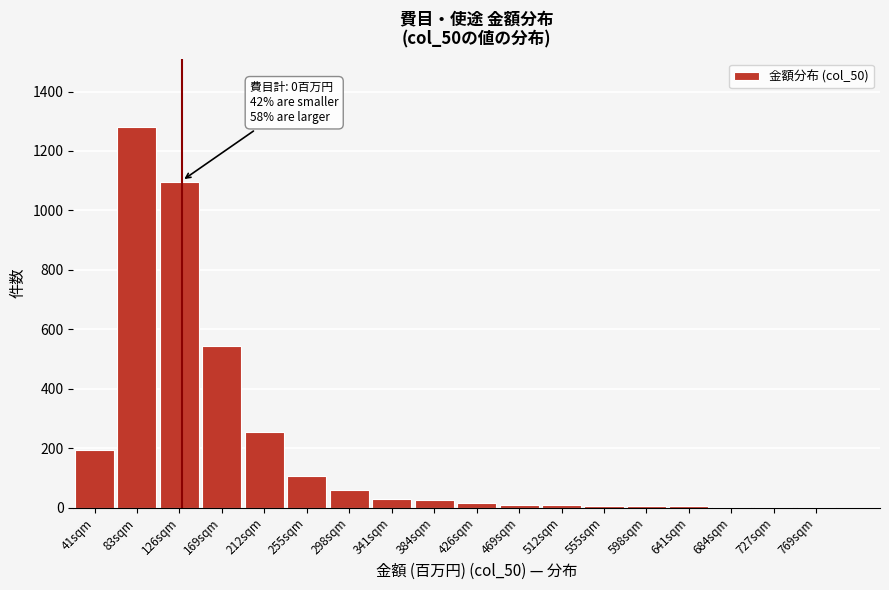

Which label corresponds to the largest value in the chart?

83sqm